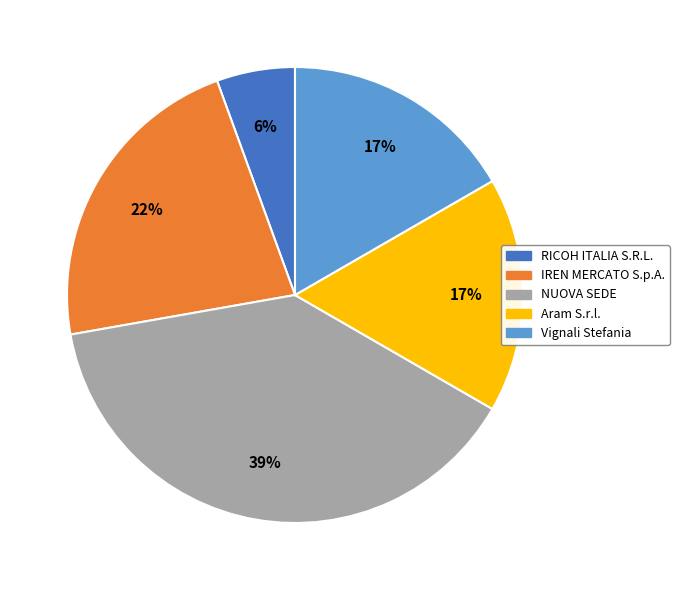

How many segments does this pie chart have?

5